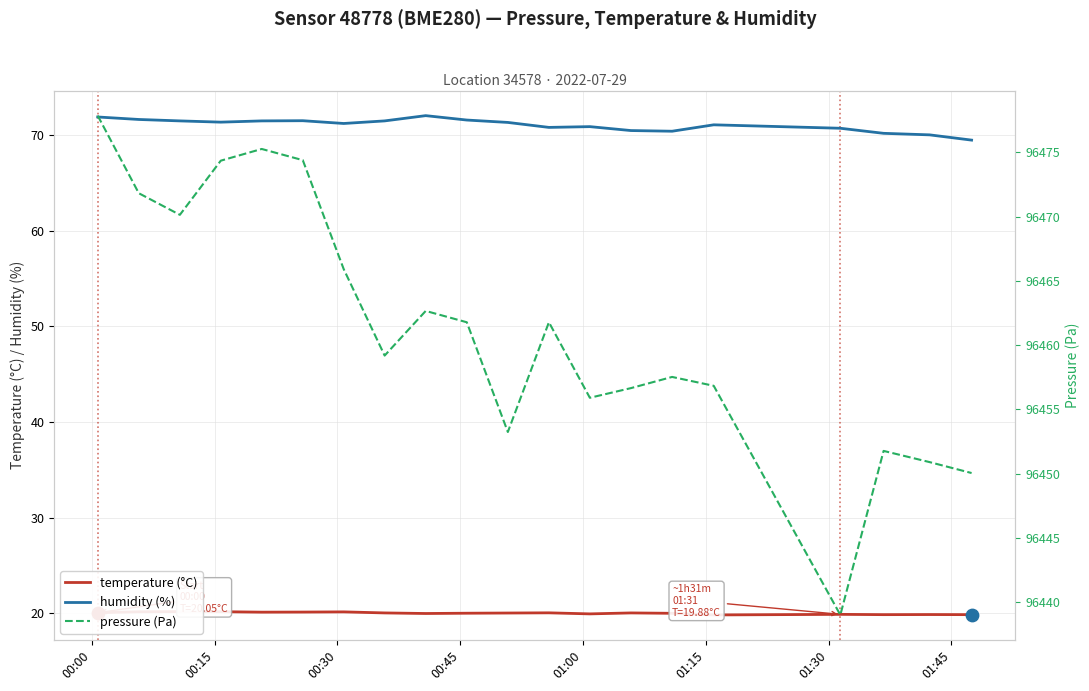

At which category is the sum across all series the highest?

00:00